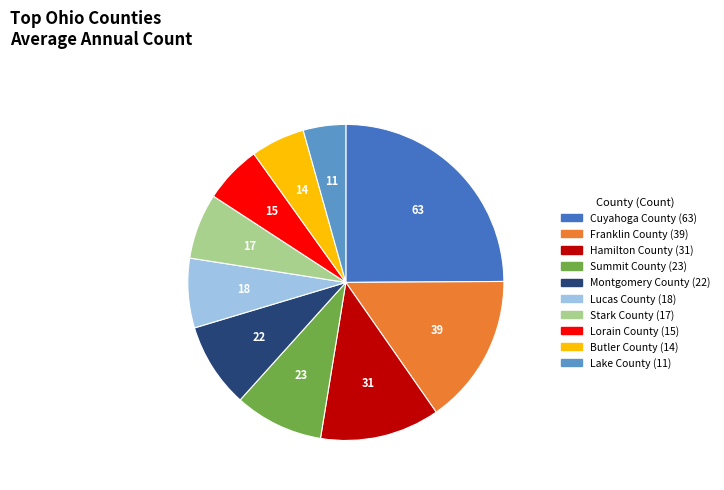

Do Stark County and Lucas County together represent more than half of the pie?

No